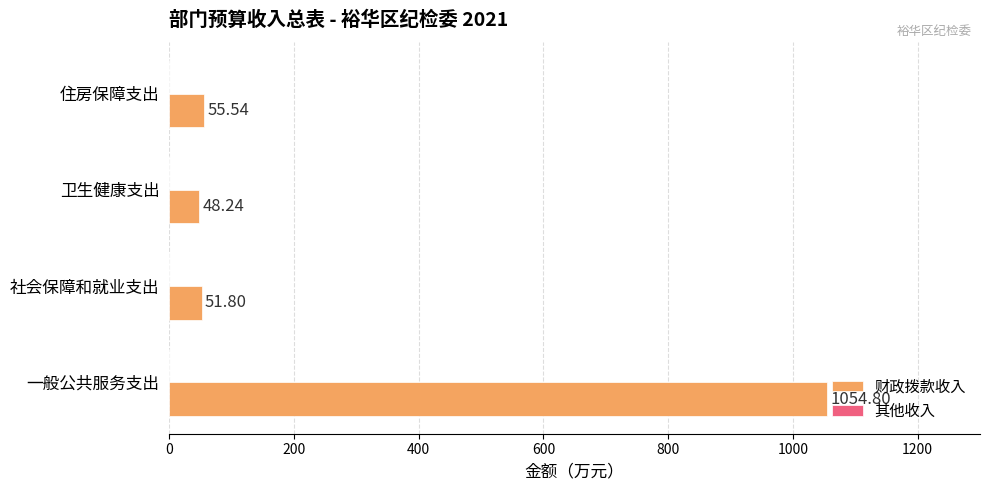

Count the number of data series in this chart.

1